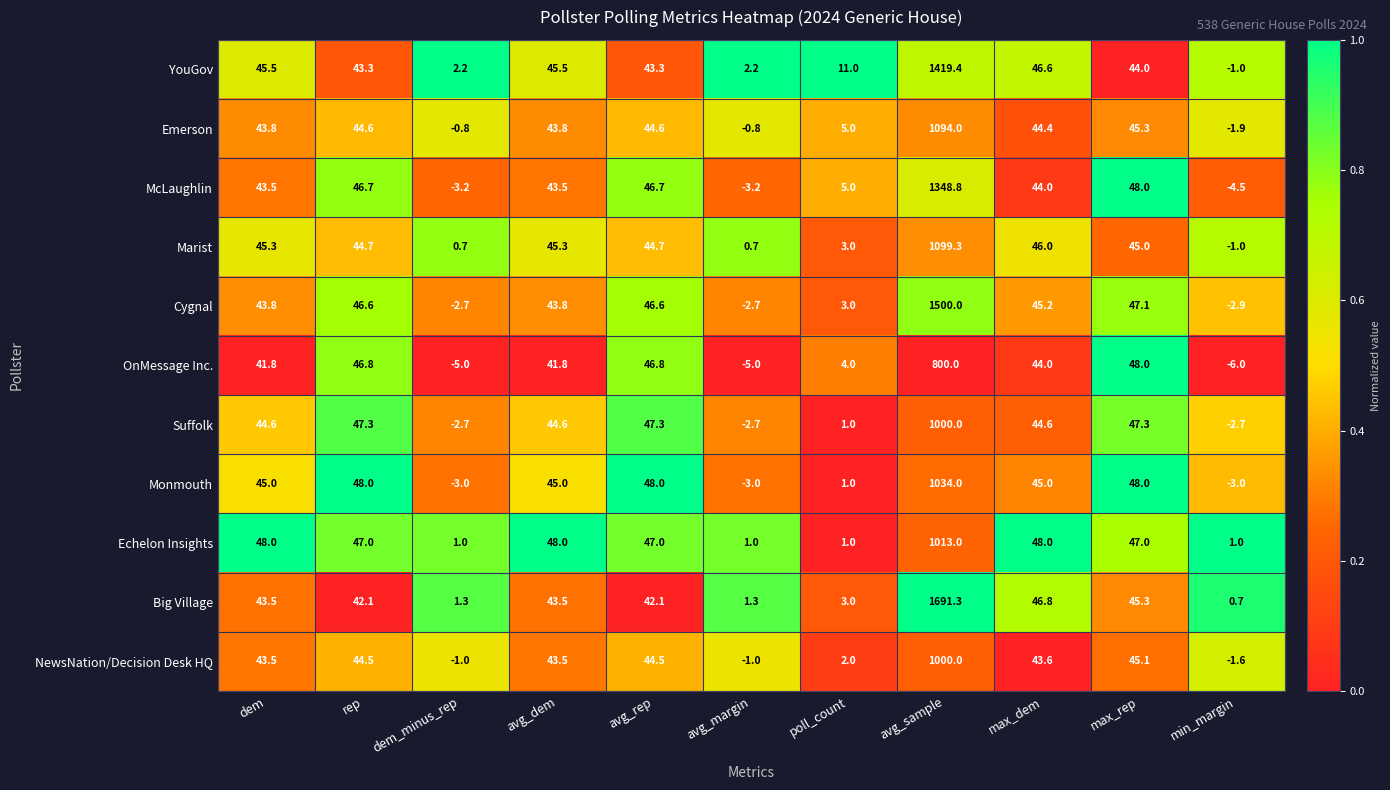

What is the greatest value displayed?

1691.3